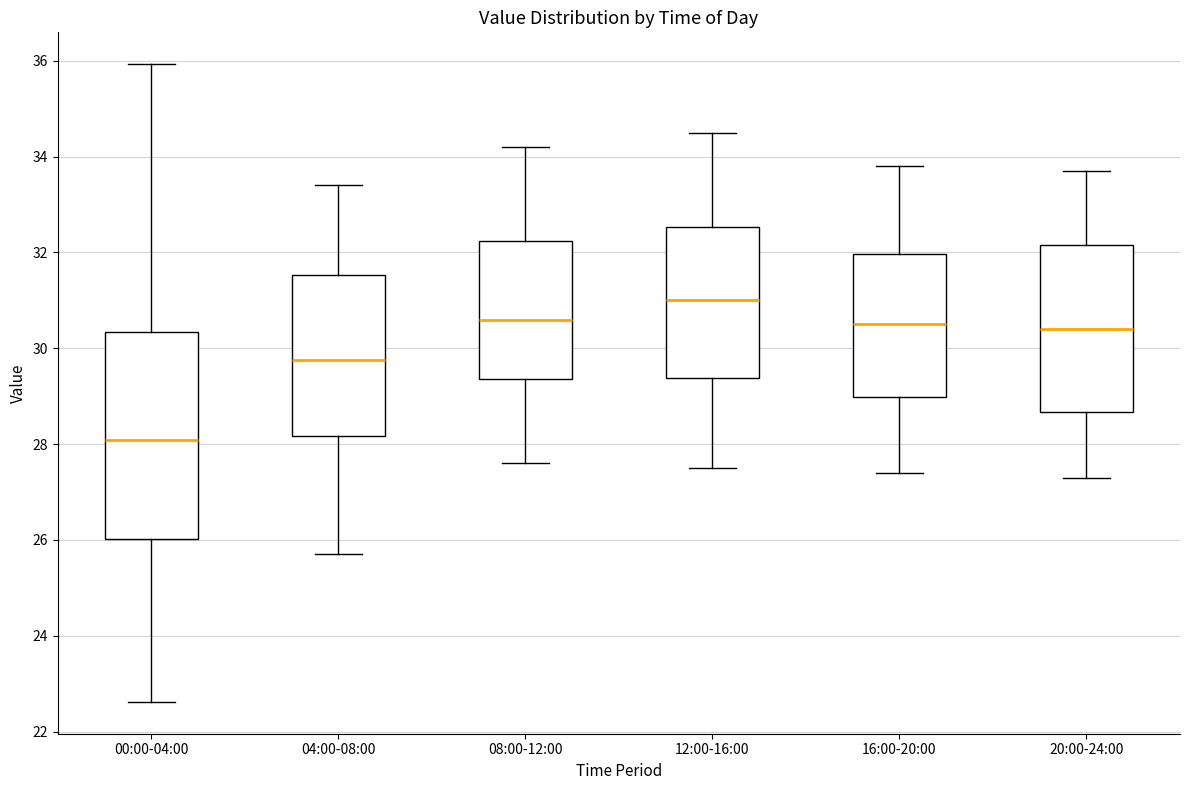

Which box's median line is the highest?

12:00-16:00